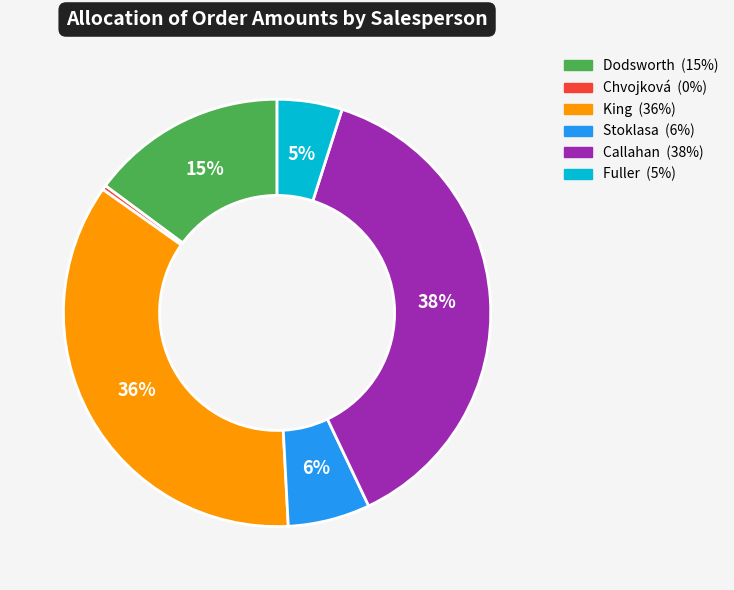

What is the largest slice in the pie chart?

Callahan